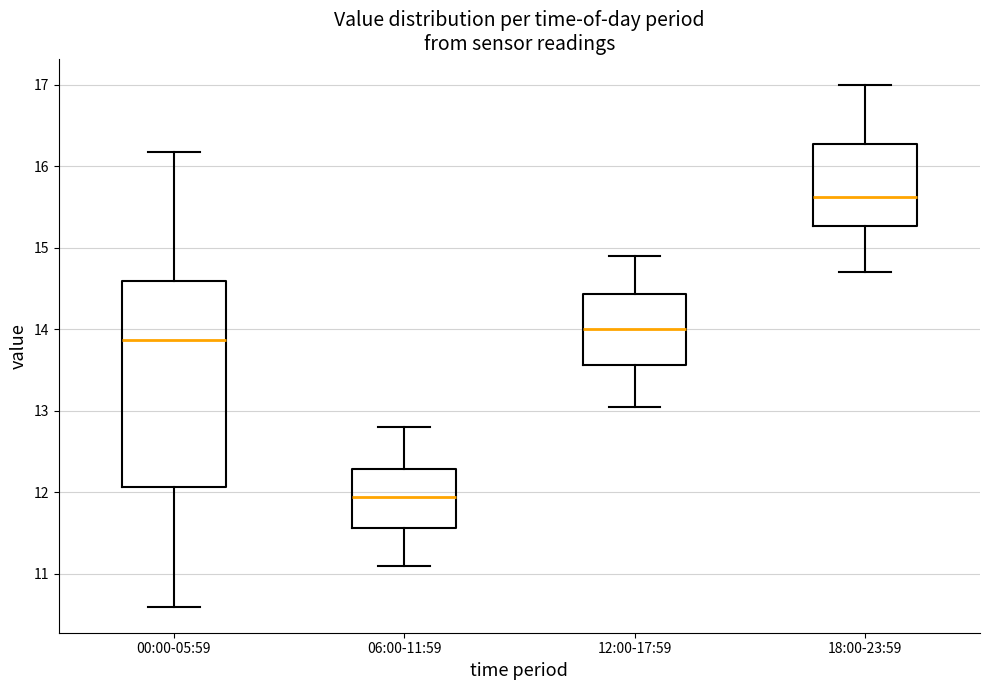

Reading left to right, transcribe this box plot: for each box, give where its median line is, the range the box spans, and where its two whiskers end, as read against the y-axis. The values are not printed on the chart, so give them approximately, as read against the axis.

00:00-05:59: median 13.9, box 12.1 to 14.6, whiskers 10.6 to 16.2
06:00-11:59: median 12.0, box 11.6 to 12.3, whiskers 11.1 to 12.8
12:00-17:59: median 14.0, box 13.6 to 14.4, whiskers 13.1 to 14.9
18:00-23:59: median 15.6, box 15.3 to 16.3, whiskers 14.7 to 17.0